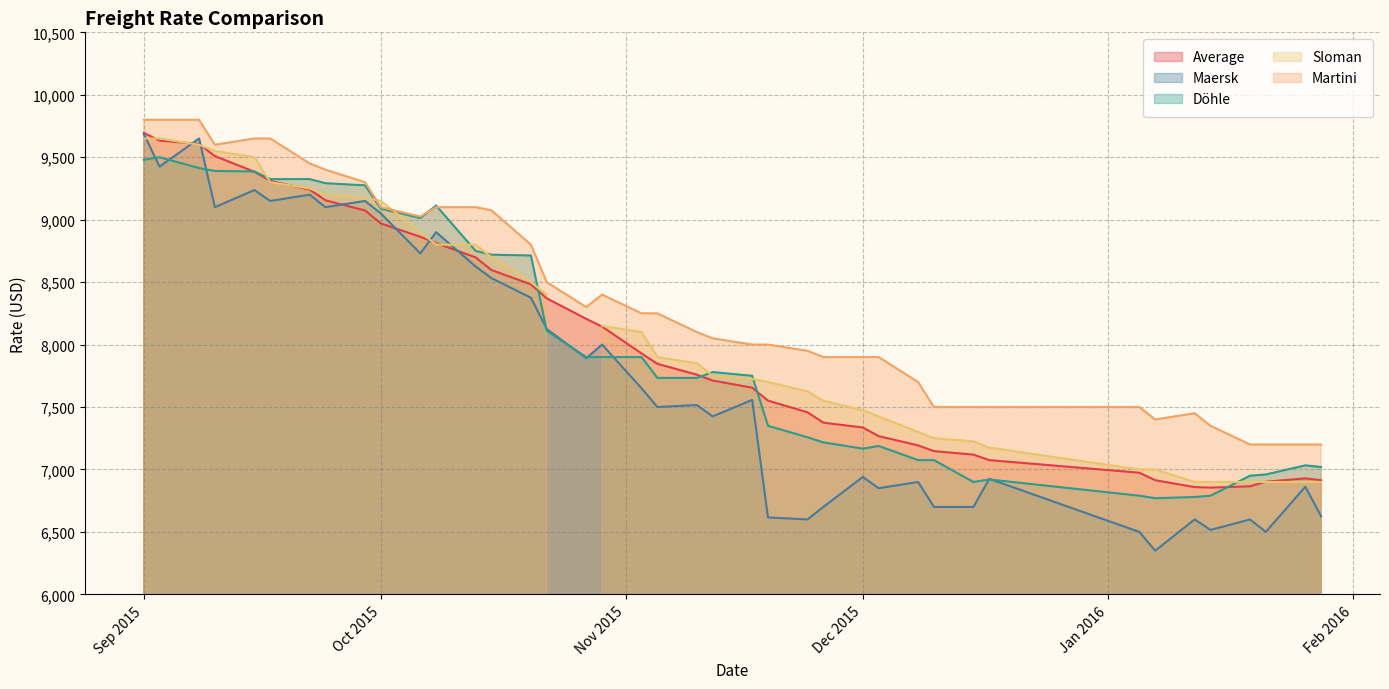

True or false: Martini and Döhle cross at least once.

True